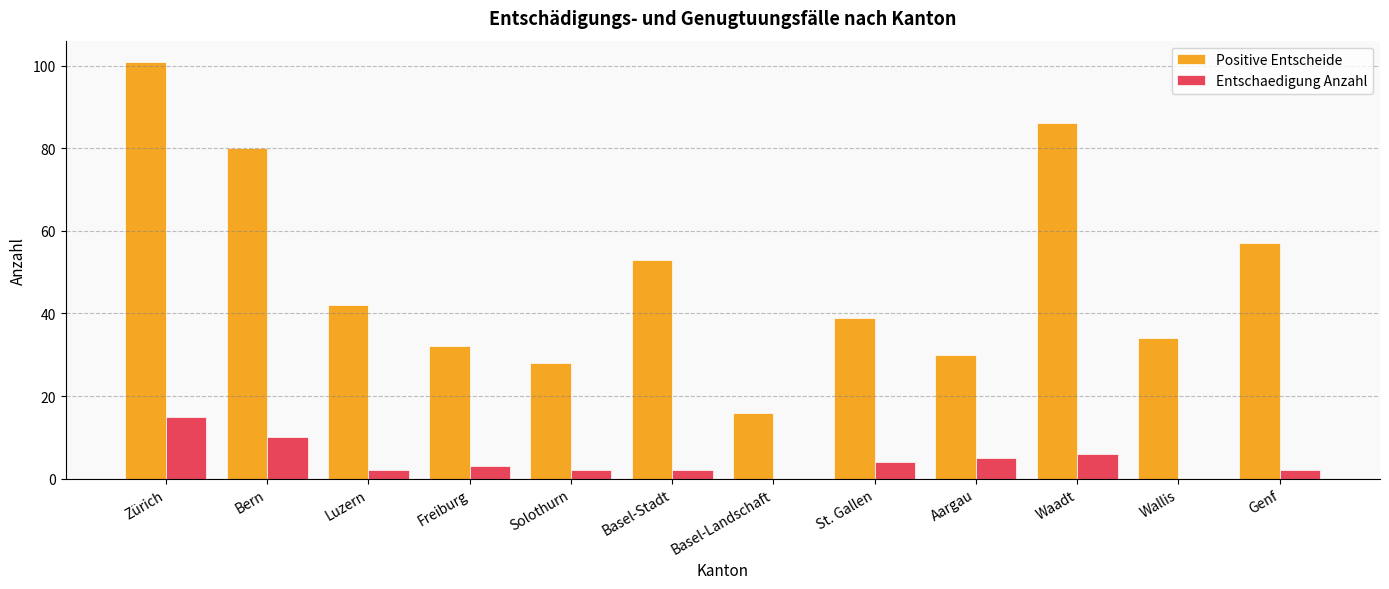

How many categories are shown in the chart?

12